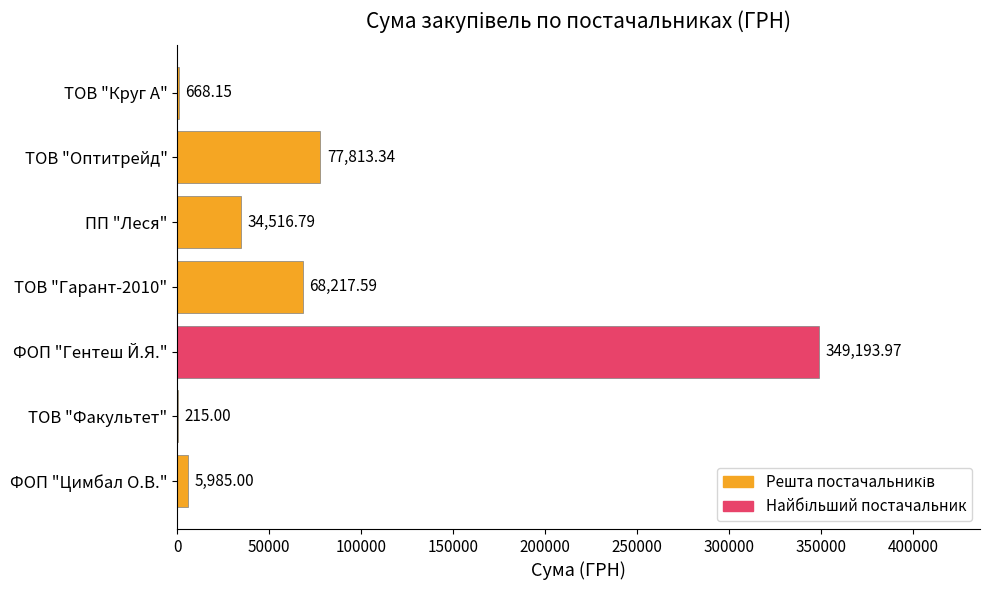

At which label is the value closest to 174704?

ТОВ "Оптитрейд"